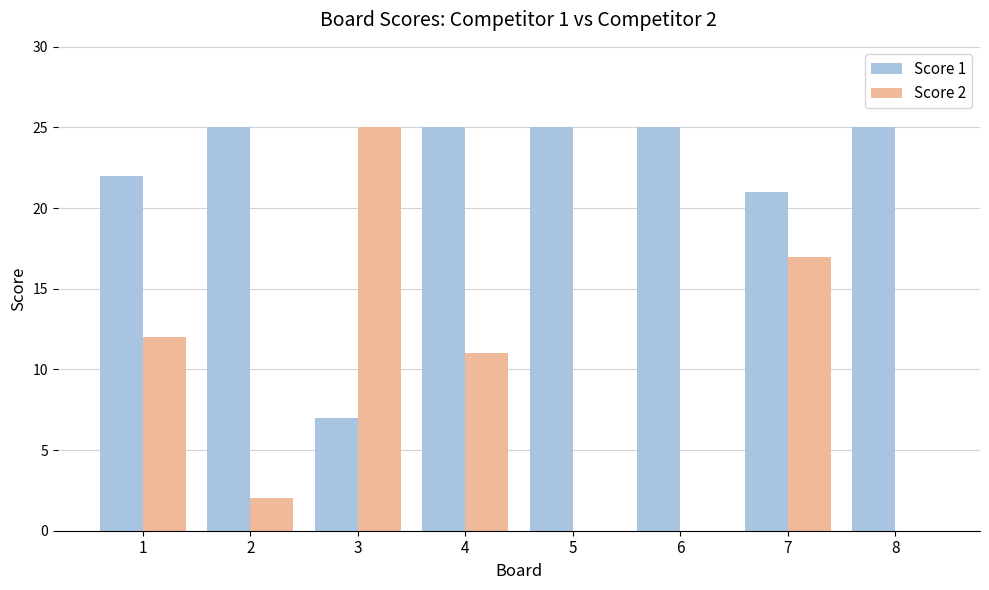

What is the greatest value displayed?

25